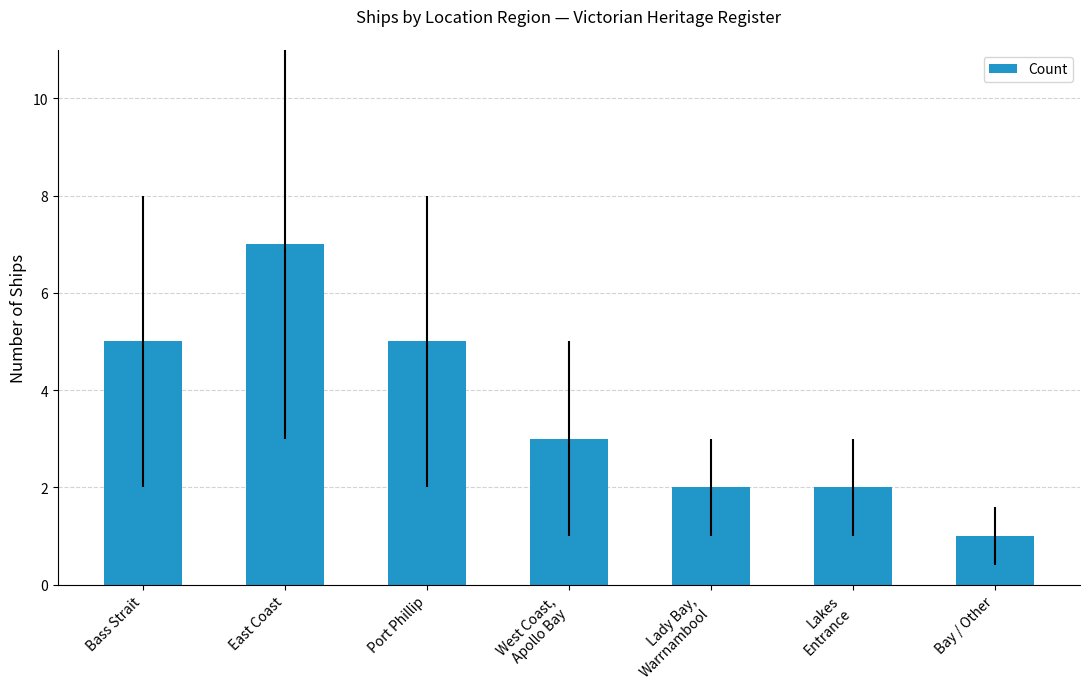

Count the values in the range 2 to 5.

5